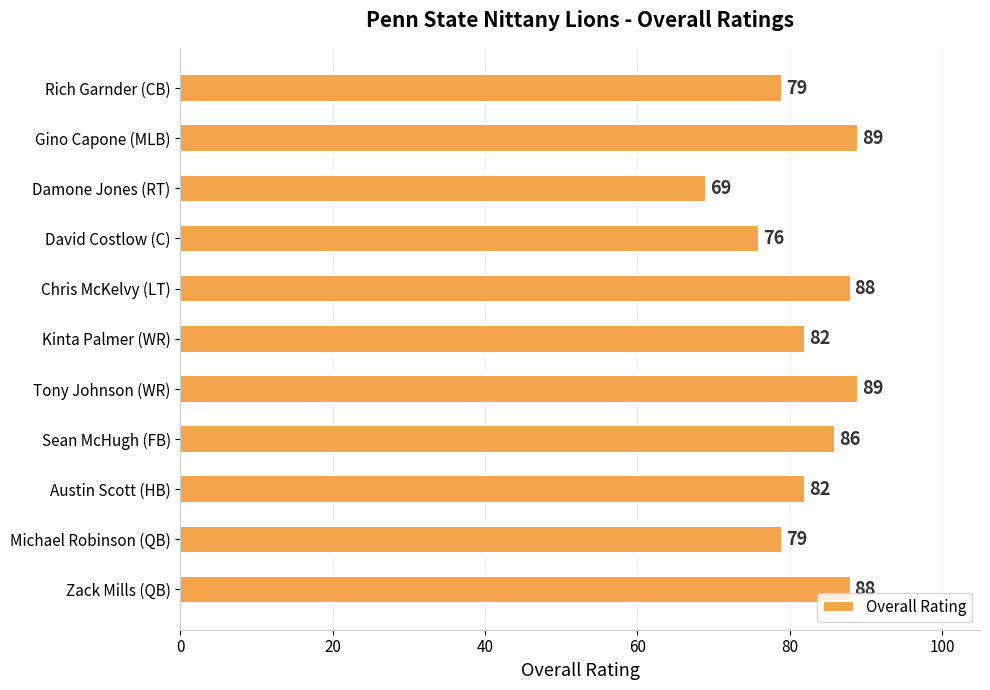

Which category has the lowest value across all series?

Damone Jones (RT)